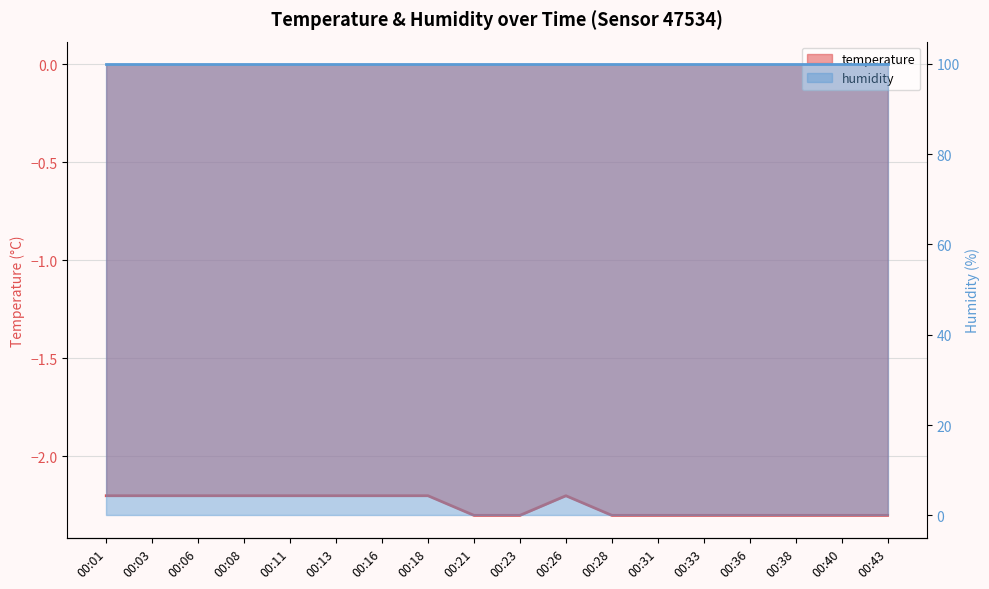

Which label corresponds to the smallest value in the chart?

00:21